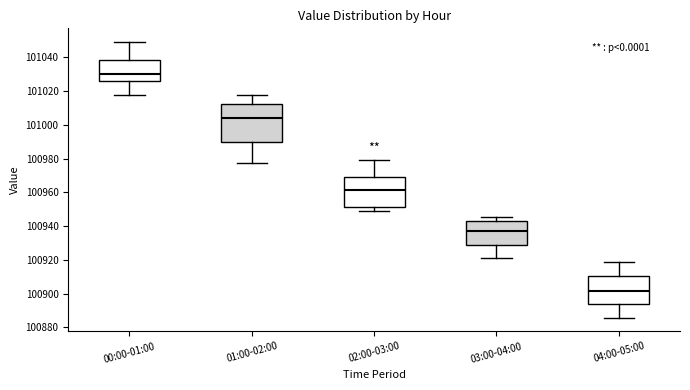

Which box has the lowest median line?

04:00-05:00